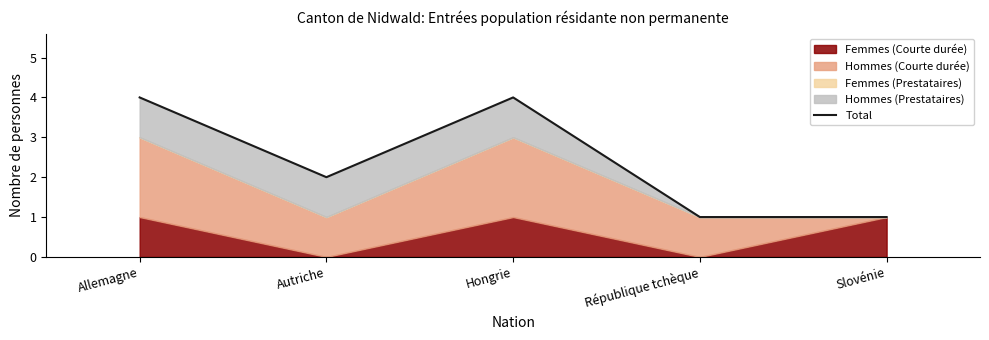

Reading left to right, extract all data points from this chart.

4	2	4	1	1